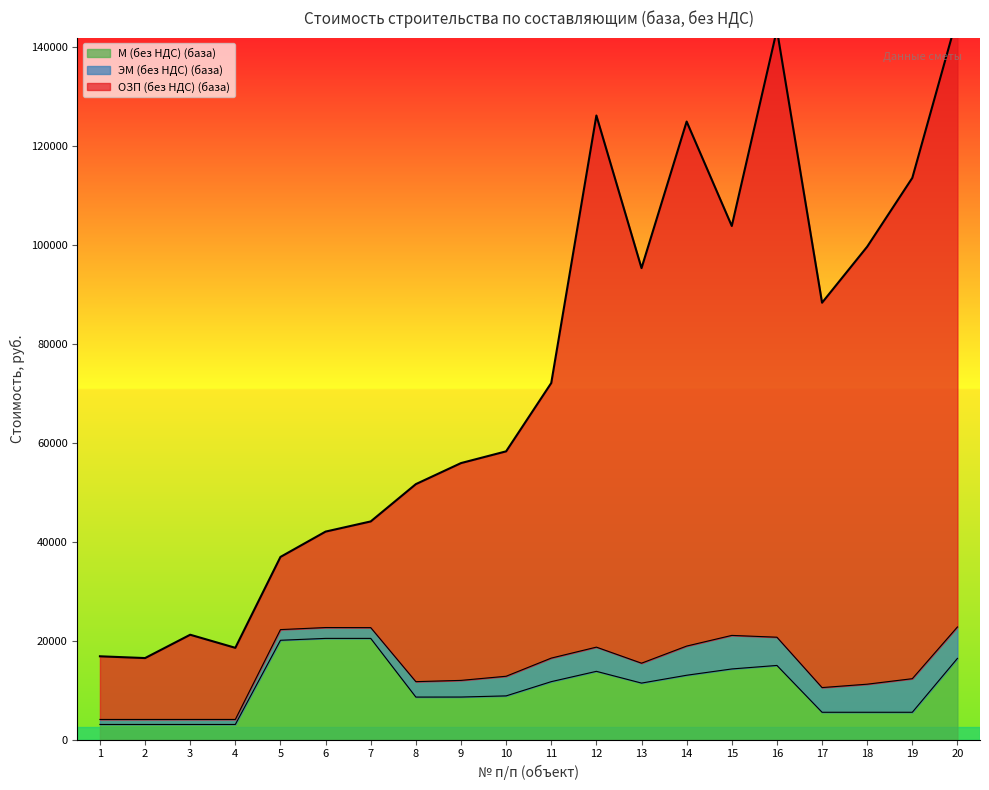

In ОЗП (без НДС) (база), how many points are higher than both neighbors (excluding endpoints)?

4